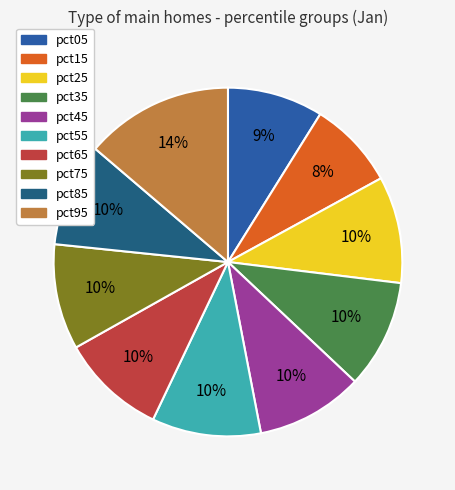

What percentage is the pct05 slice, to the nearest percent?

9%